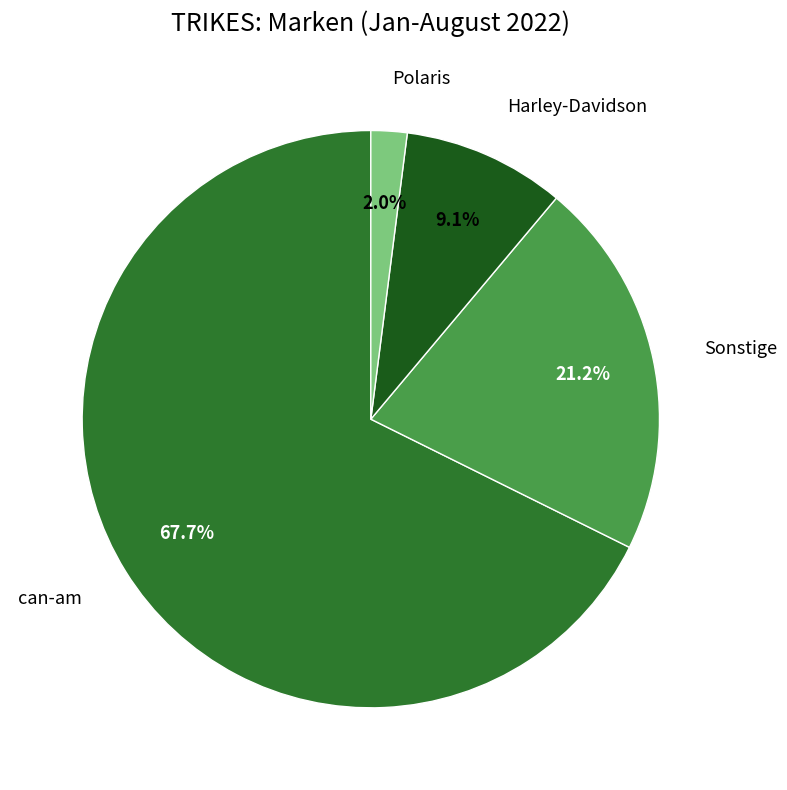

Is there any slice that represents more than half of the pie?

Yes